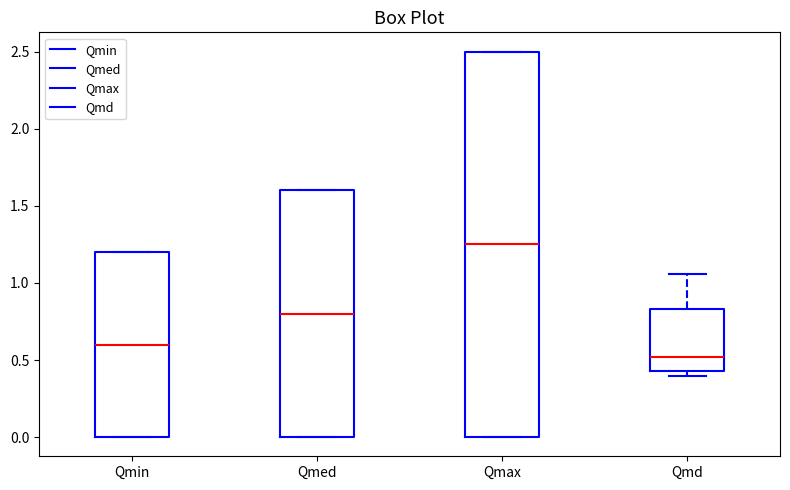

Reading left to right, transcribe this box plot: for each box, give where its median line is, the range the box spans, and where its two whiskers end, as read against the y-axis. The values are not printed on the chart, so give them approximately, as read against the axis.

Qmin: median 0.60, box 0.00 to 1.20, whiskers 0.00 to 1.20
Qmed: median 0.80, box 0.00 to 1.60, whiskers 0.00 to 1.60
Qmax: median 1.25, box 0.00 to 2.50, whiskers 0.00 to 2.50
Qmd: median 0.50, box 0.45 to 0.85, whiskers 0.40 to 1.05